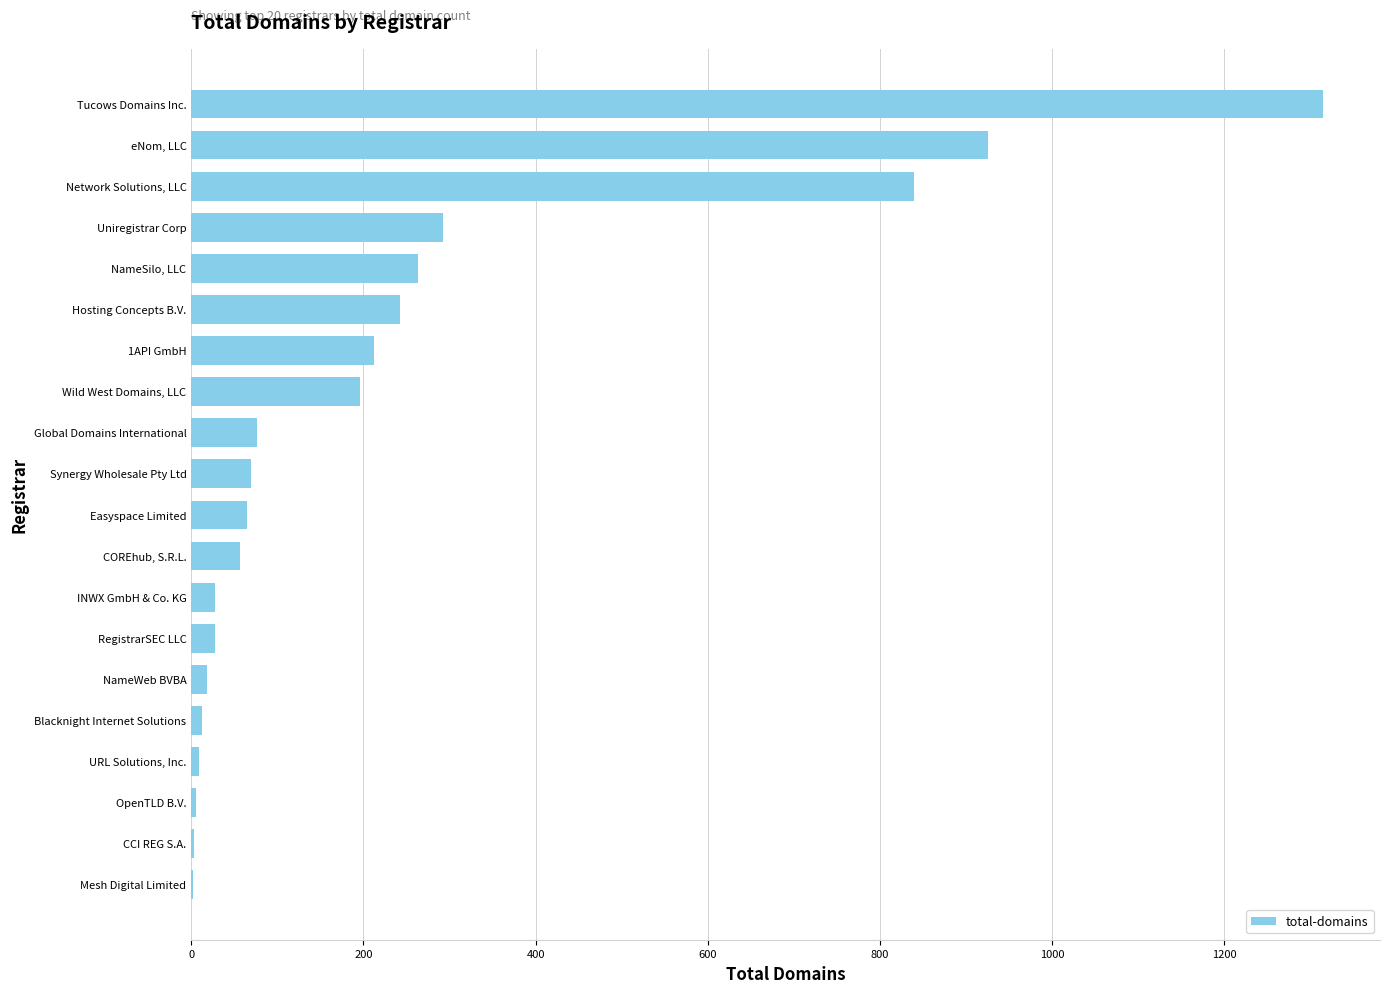

Are the bars horizontal?

Yes